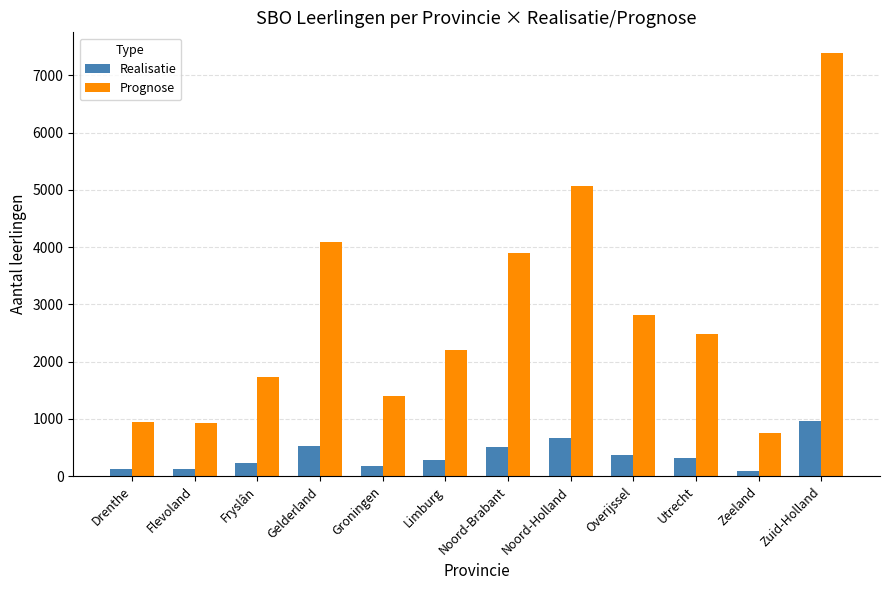

At which label does Prognose first exceed 2481?

Gelderland